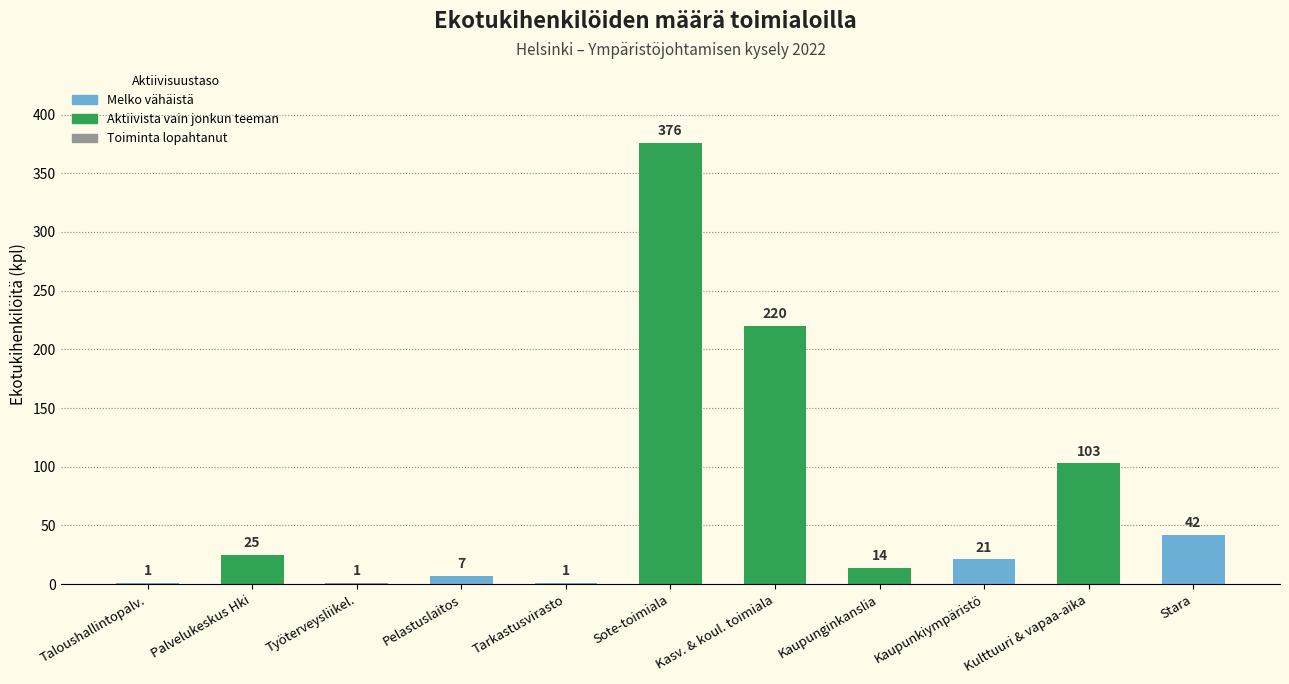

At which category does the chart reach its peak across all series?

Sote-toimiala